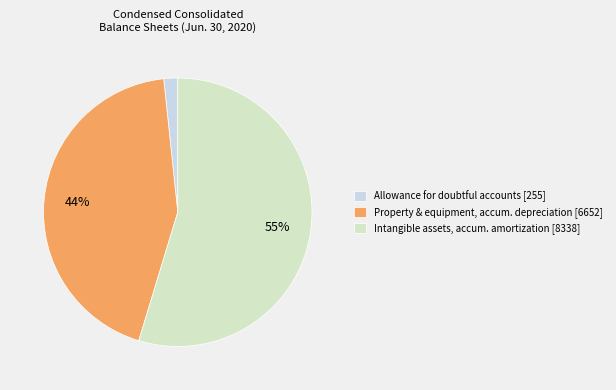

To the nearest percent, what is the average slice percentage?

33%